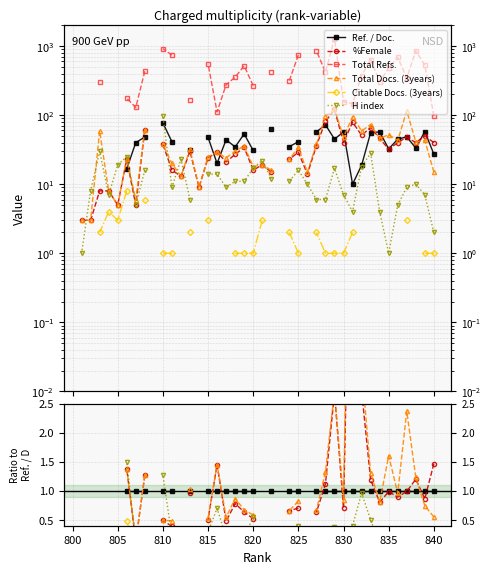

Which series ends up on top after the final intersection of Ref. / Doc. and %Female?

%Female